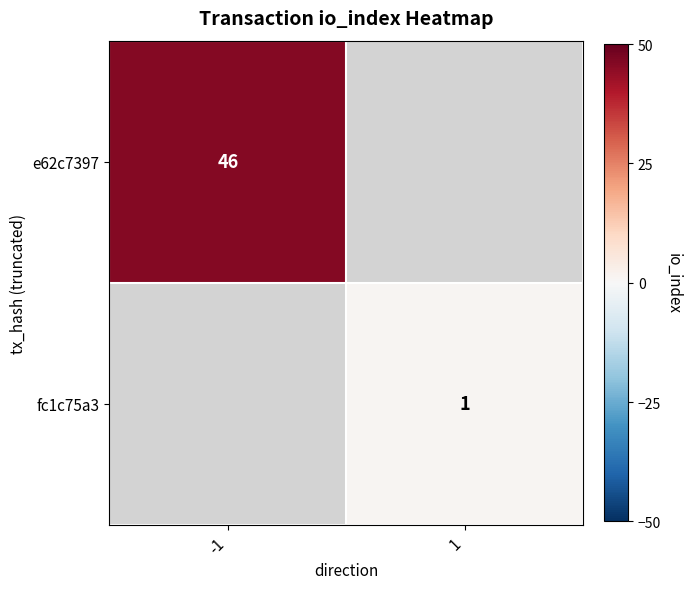

Is it true that e62c7397 equals 46 at -1?

True